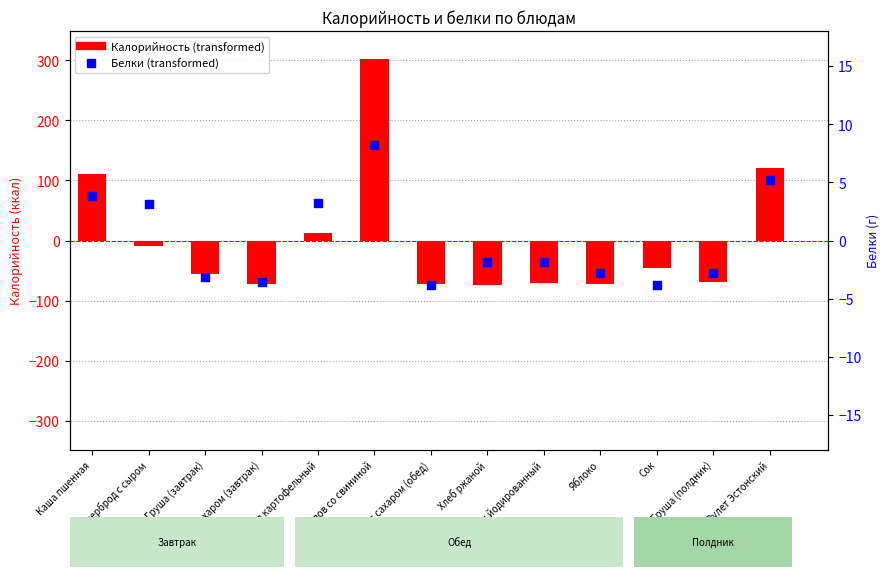

At how many categories does at least one series exceed -13?

13